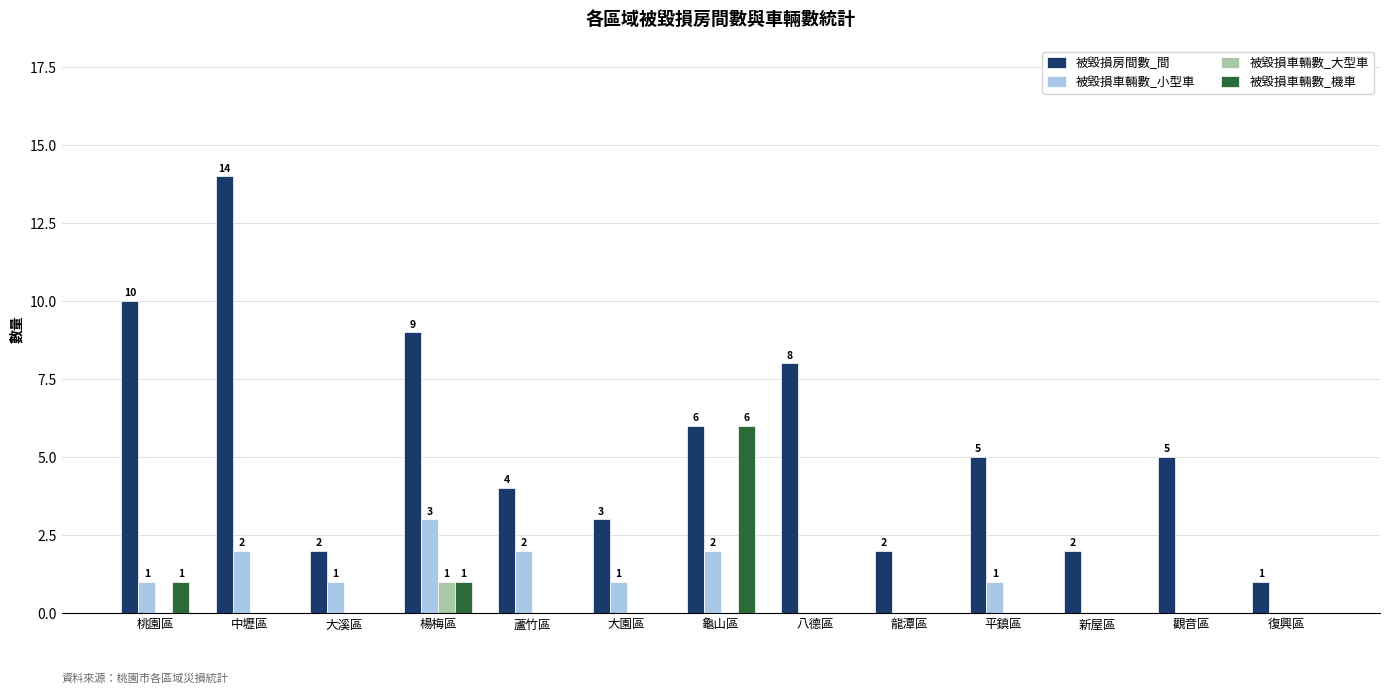

Is the value of 被毀損車輛數_機車 at 蘆竹區 greater than the value of 被毀損房間數_間 at 中壢區?

No